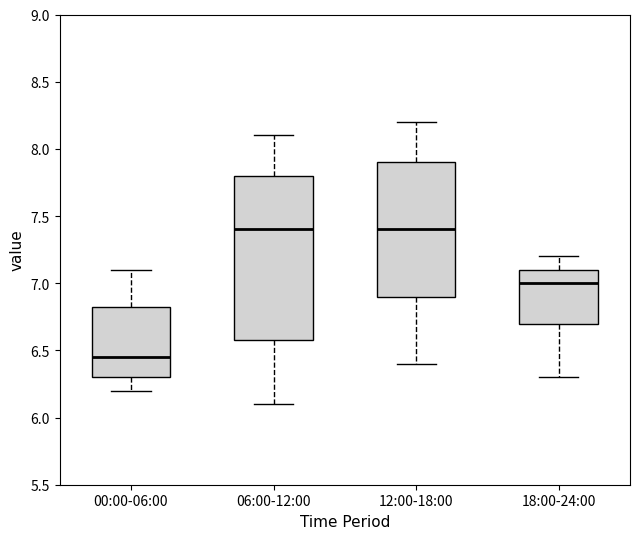

Reading left to right, transcribe this box plot: for each box, give where its median line is, the range the box spans, and where its two whiskers end, as read against the y-axis. The values are not printed on the chart, so give them approximately, as read against the axis.

00:00-06:00: median 6.45, box 6.30 to 6.85, whiskers 6.20 to 7.10
06:00-12:00: median 7.40, box 6.60 to 7.80, whiskers 6.10 to 8.10
12:00-18:00: median 7.40, box 6.90 to 7.90, whiskers 6.40 to 8.20
18:00-24:00: median 7.00, box 6.70 to 7.10, whiskers 6.30 to 7.20